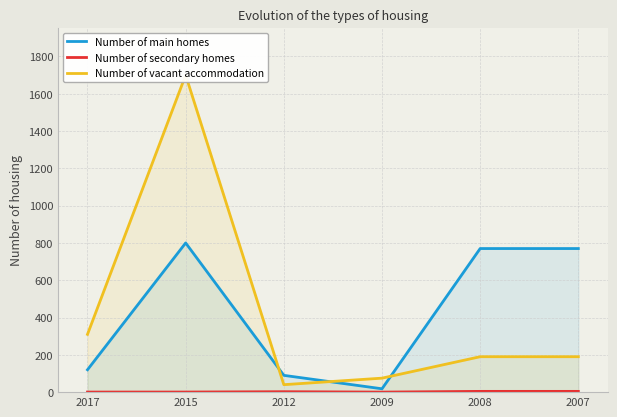

True or false: Number of main homes and Number of secondary homes intersect in this chart.

False